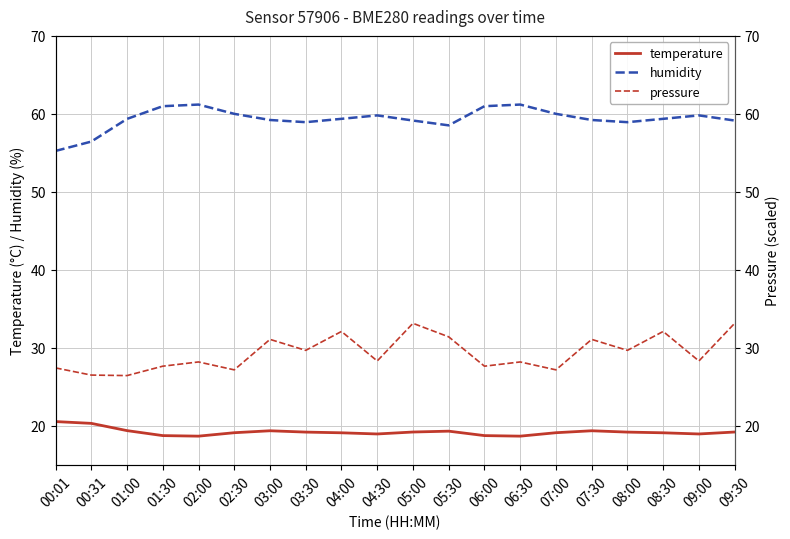

Is it true that temperature equals 27.1 at 00:01?

False